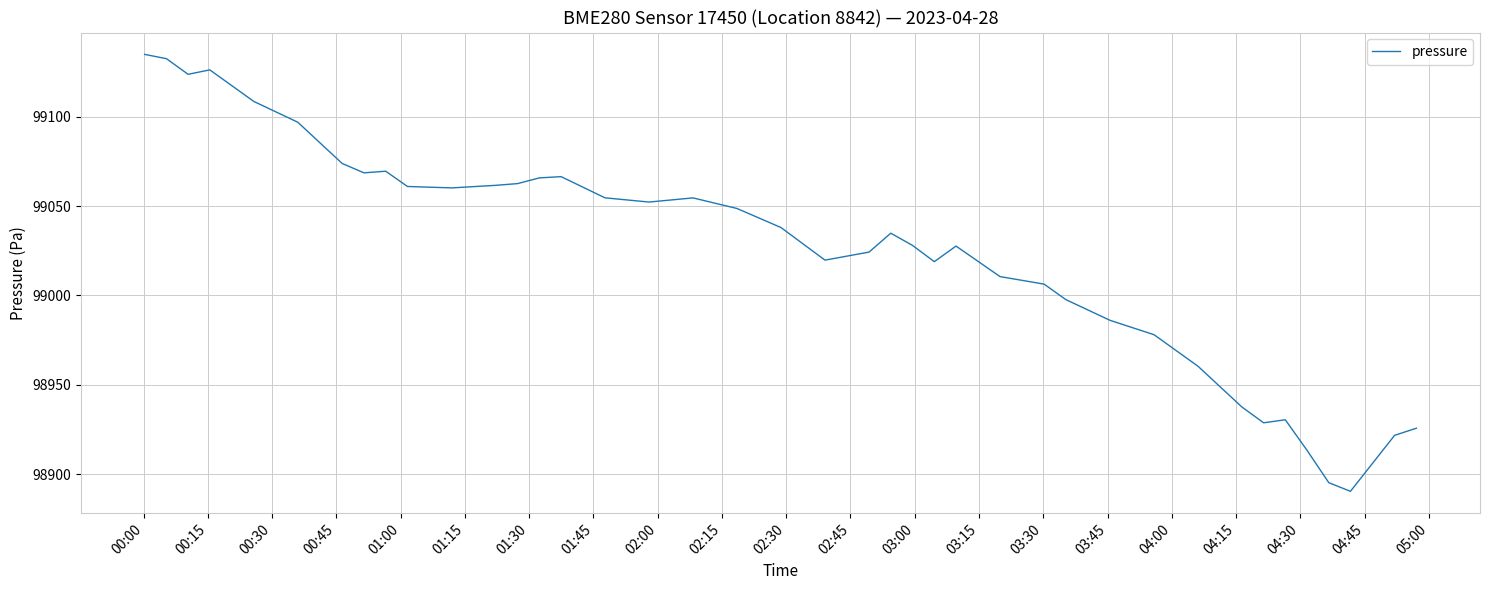

What is the smallest value displayed?

98890.4